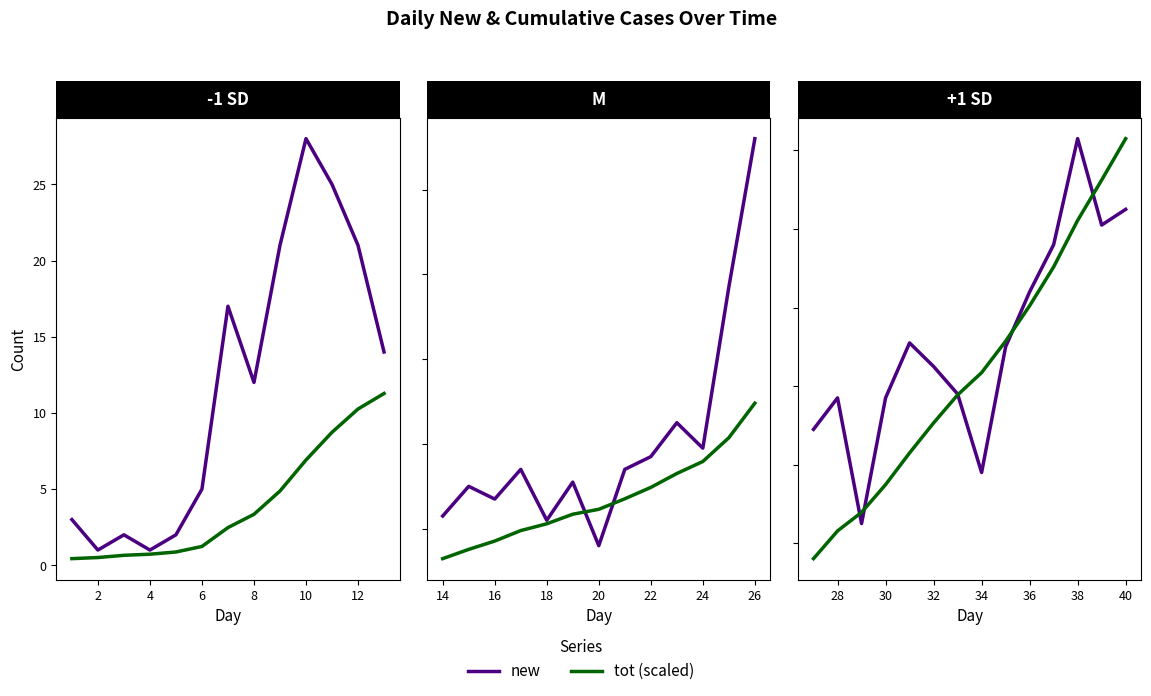

Count the number of categories in the chart.

14